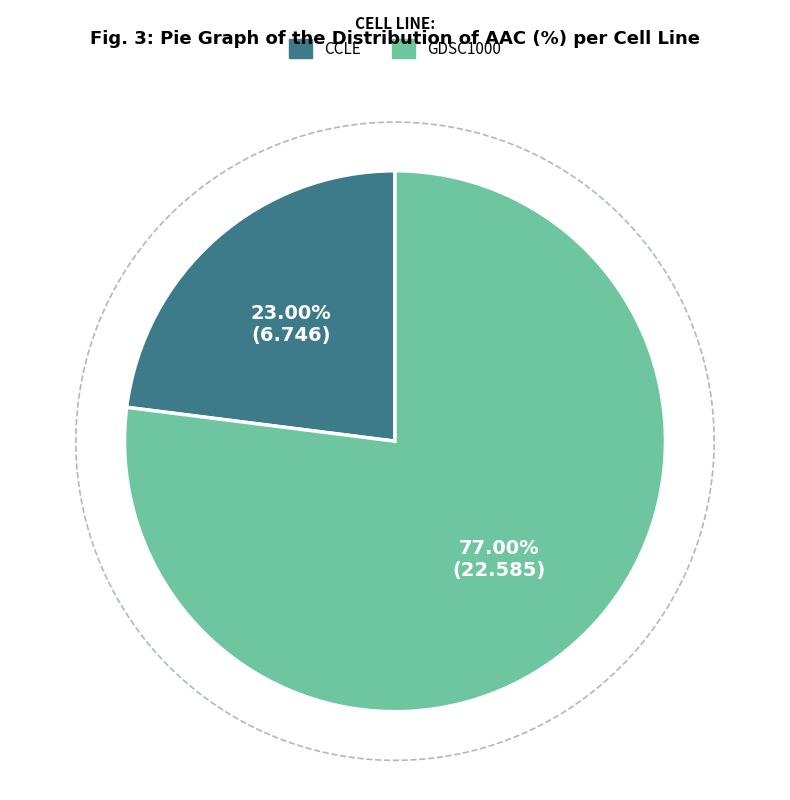

Does any single category account for the majority?

Yes